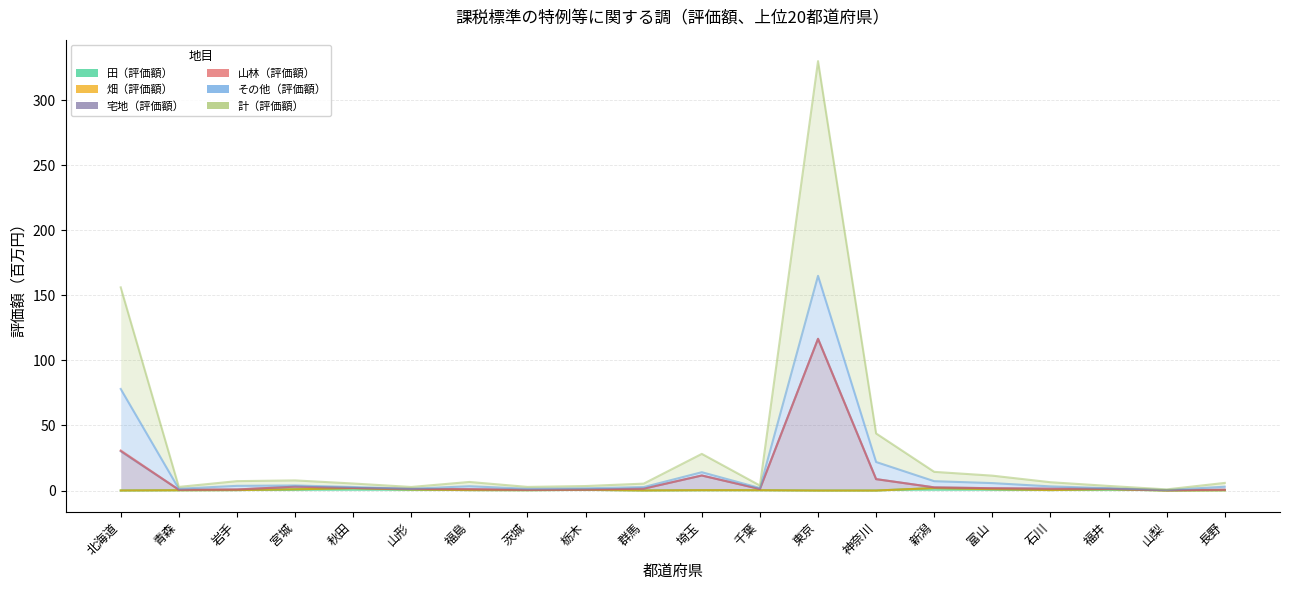

Is it true that 畑（評価額） equals 0.0 at 神奈川?

True